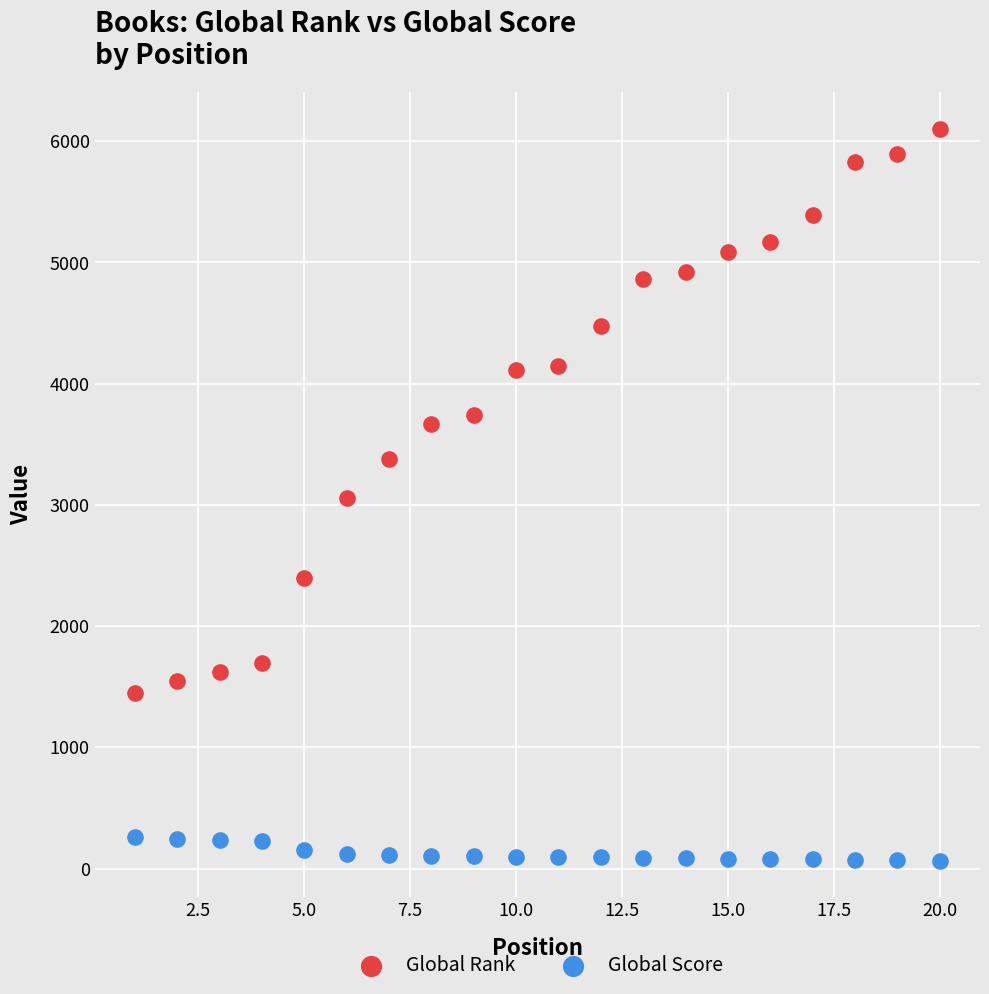

Which series contains the lowest Y value?

Global Score